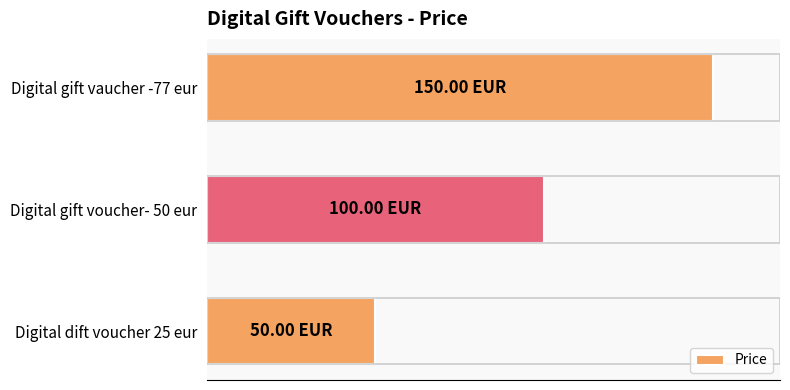

List the labels in order of value, largest first.

Digital gift vaucher -77 eur, Digital gift voucher- 50 eur, Digital dift voucher 25 eur